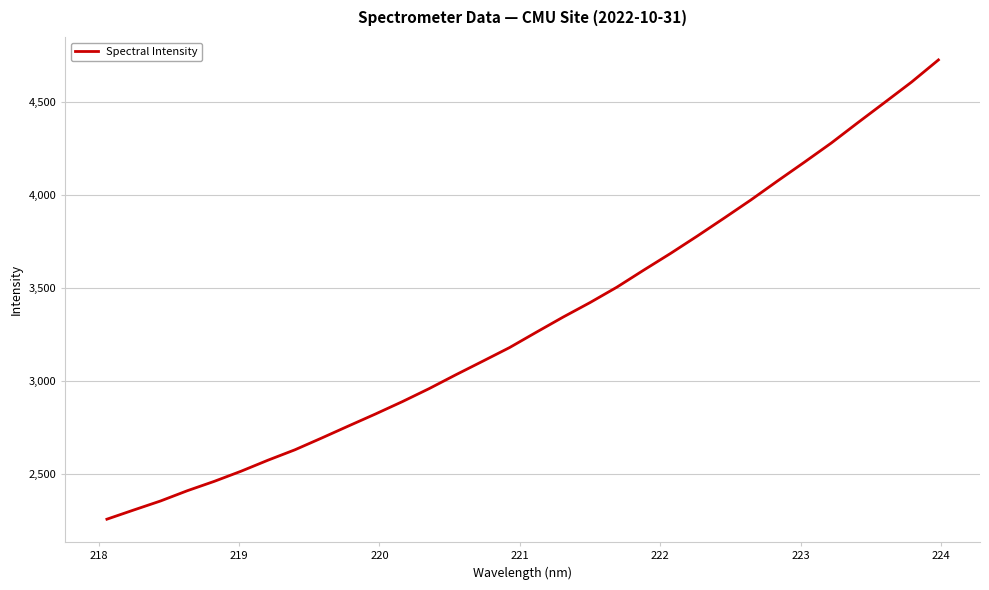

What is the minimum value shown in the chart?

2258.5